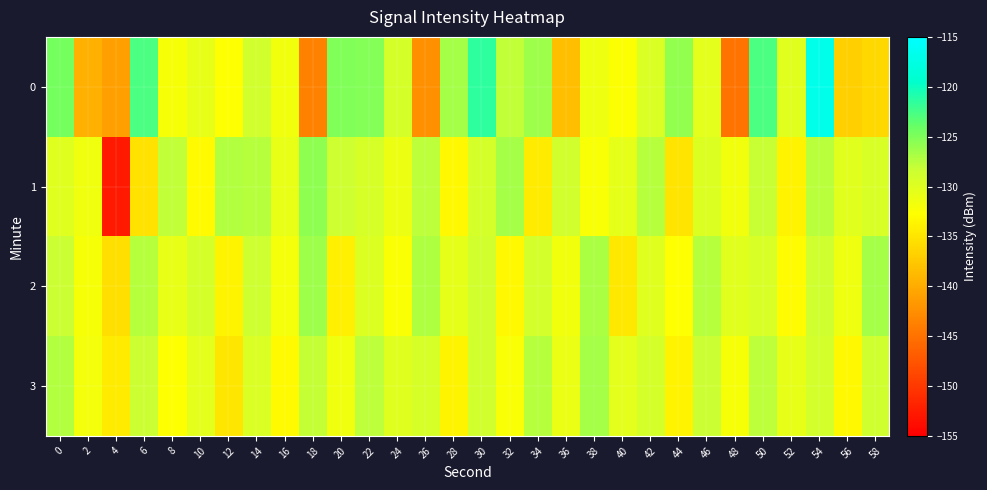

How many data points does each series have?

30